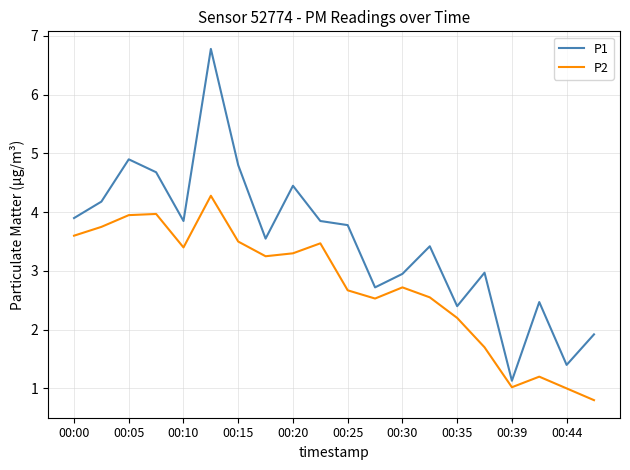

True or false: P2 and P1 intersect in this chart.

False